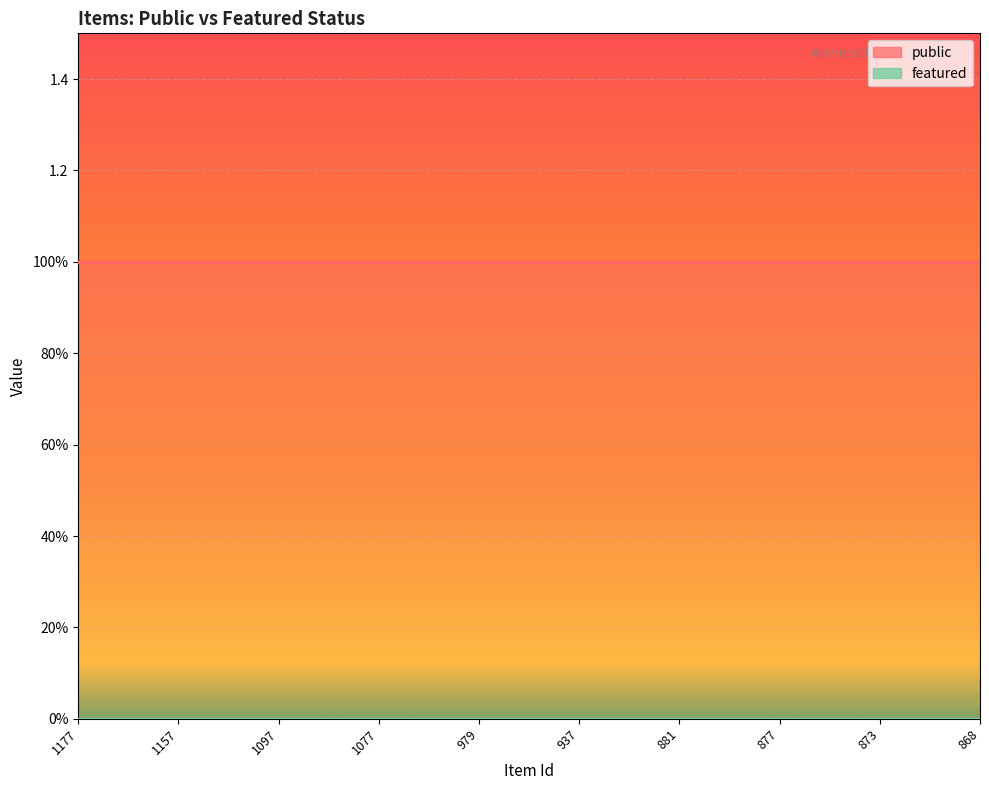

What is the sum of the public values at 1157 and 1177?

2